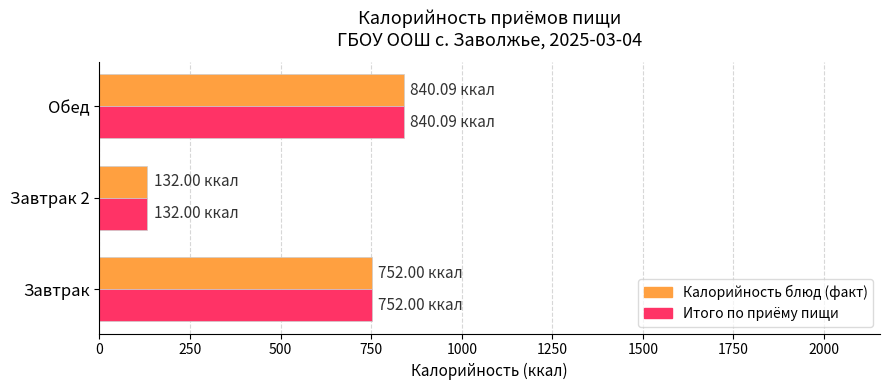

At which category is the sum across all series the highest?

Обед